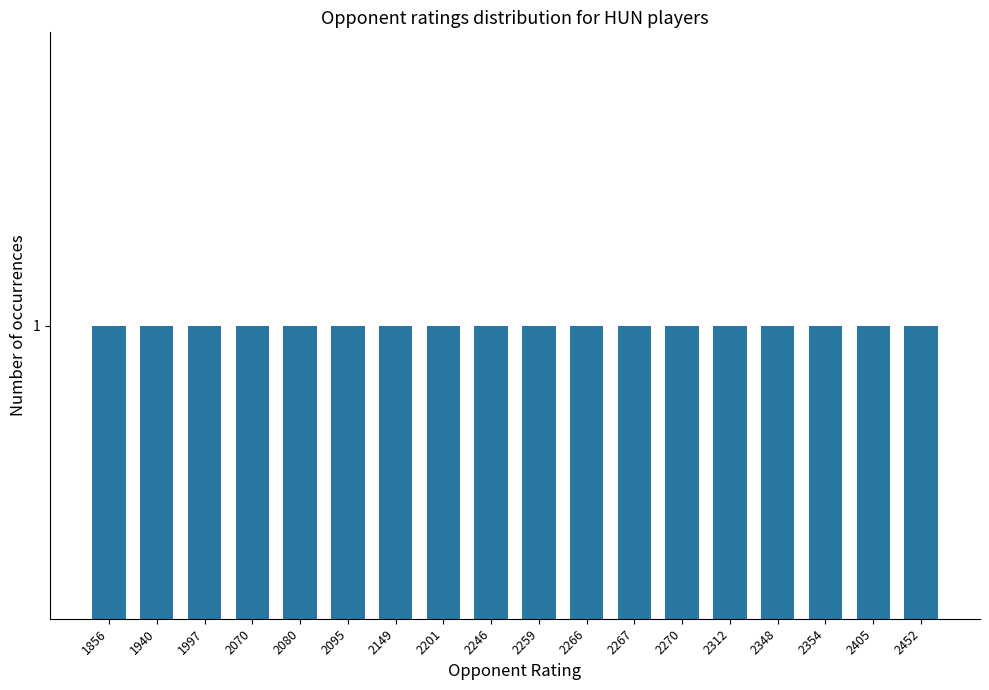

Are the bars horizontal?

No